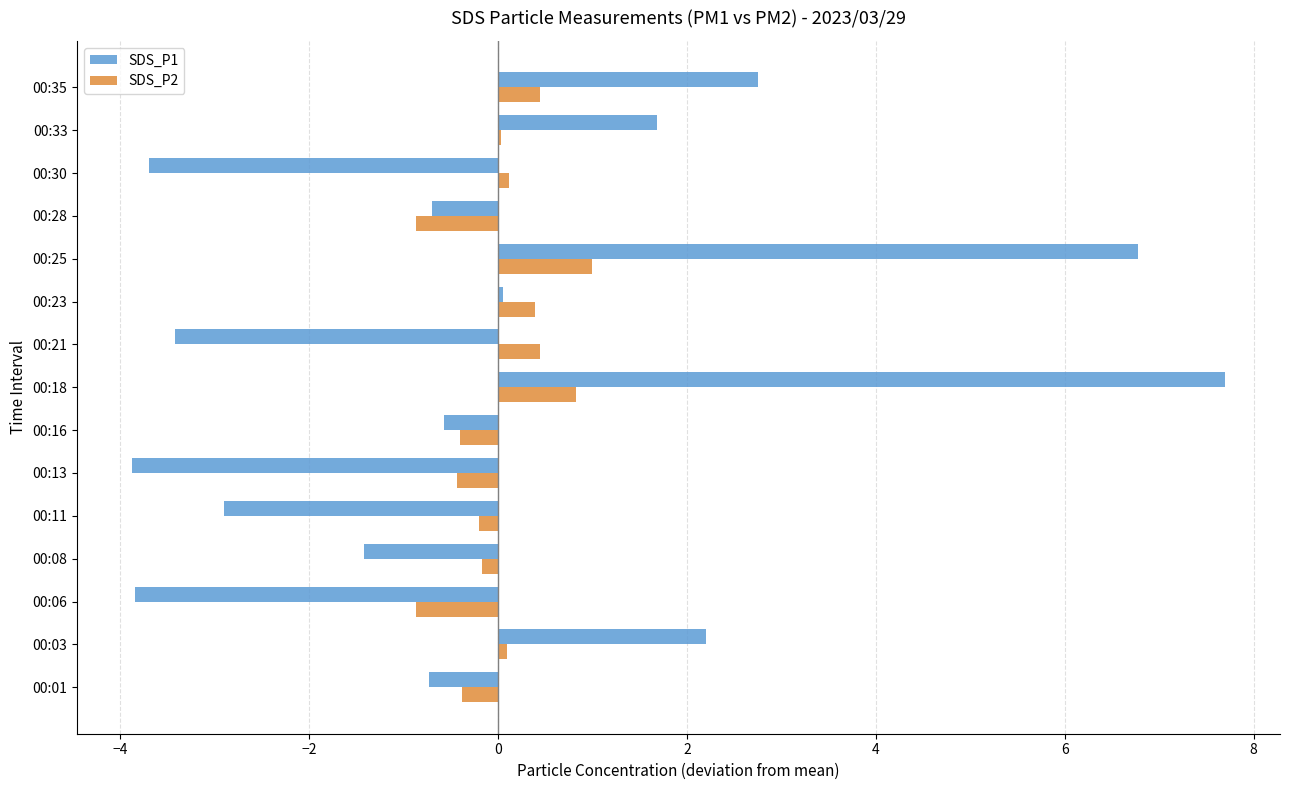

Is it true that SDS_P1 equals -2.3 at 00:30?

False